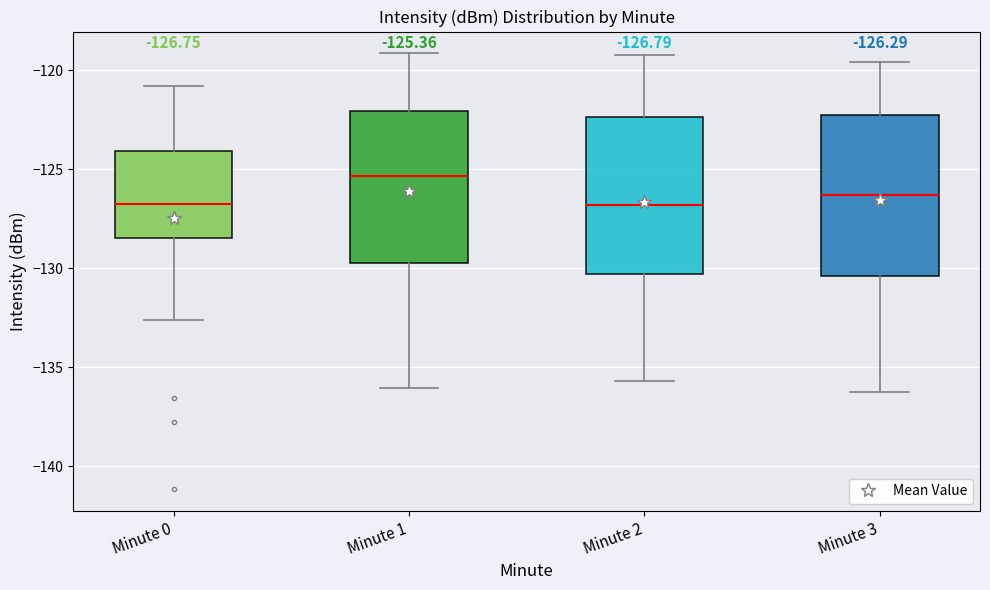

Which box has the highest median line?

Minute 1